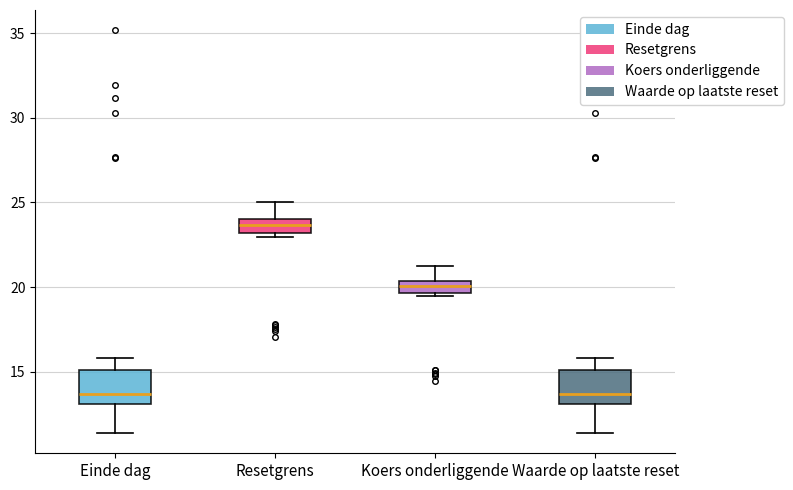

Where does the upper whisker of the box for Einde dag end on the y-axis? The values are not printed on the chart, so give them approximately, as read against the axis.

16.0